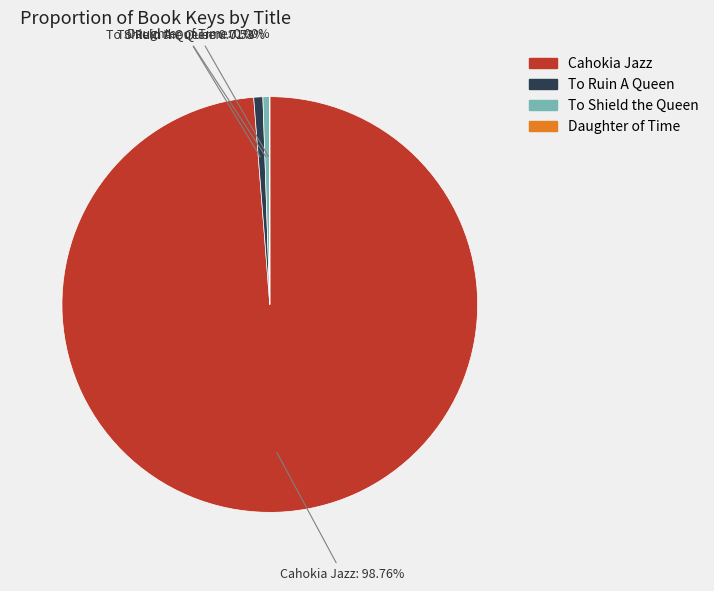

The To Ruin A Queen slice represents 1% of the pie. True or false?

True